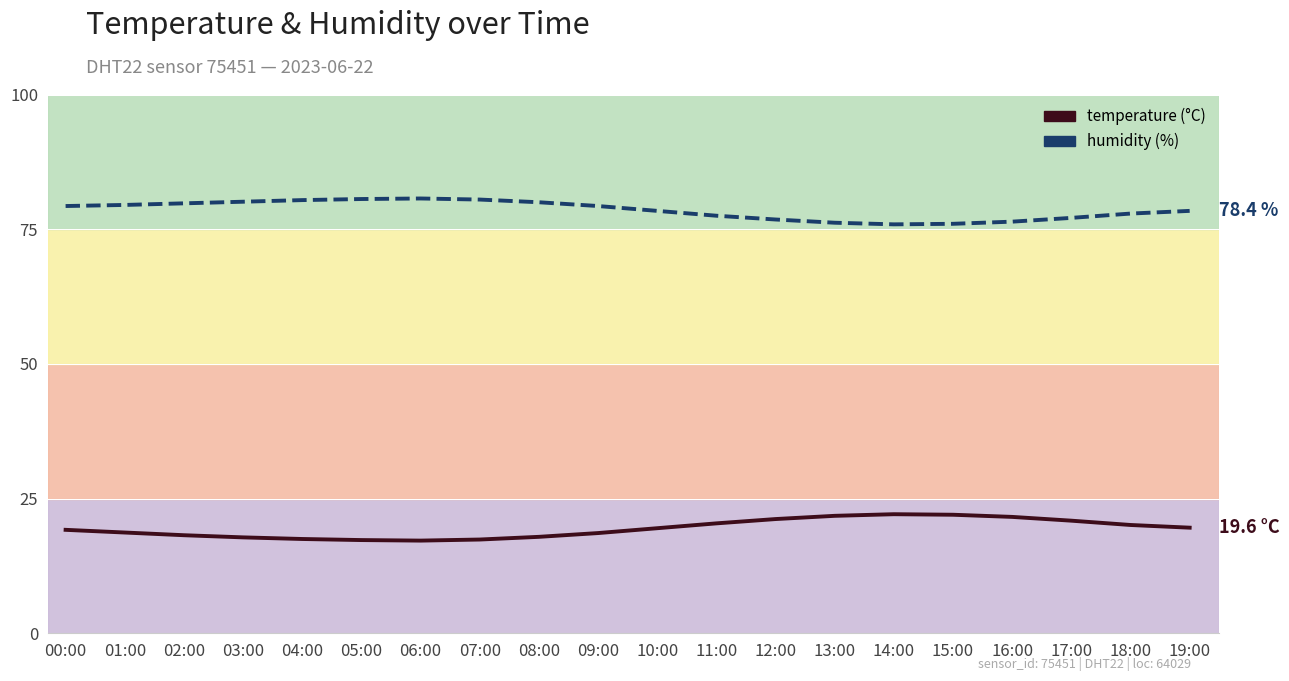

At which label does temperature reach its peak?

14:00